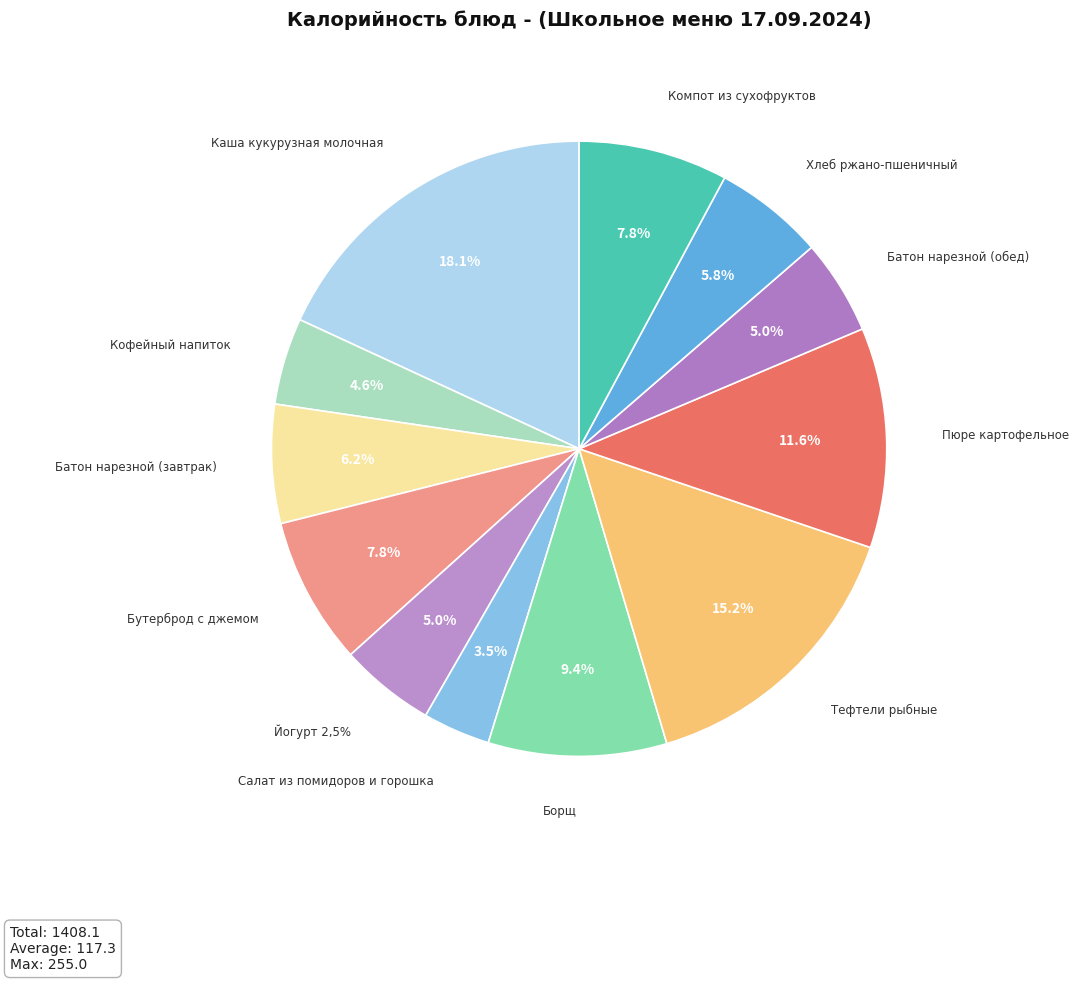

To the nearest percent, what portion does Компот из сухофруктов represent?

8%